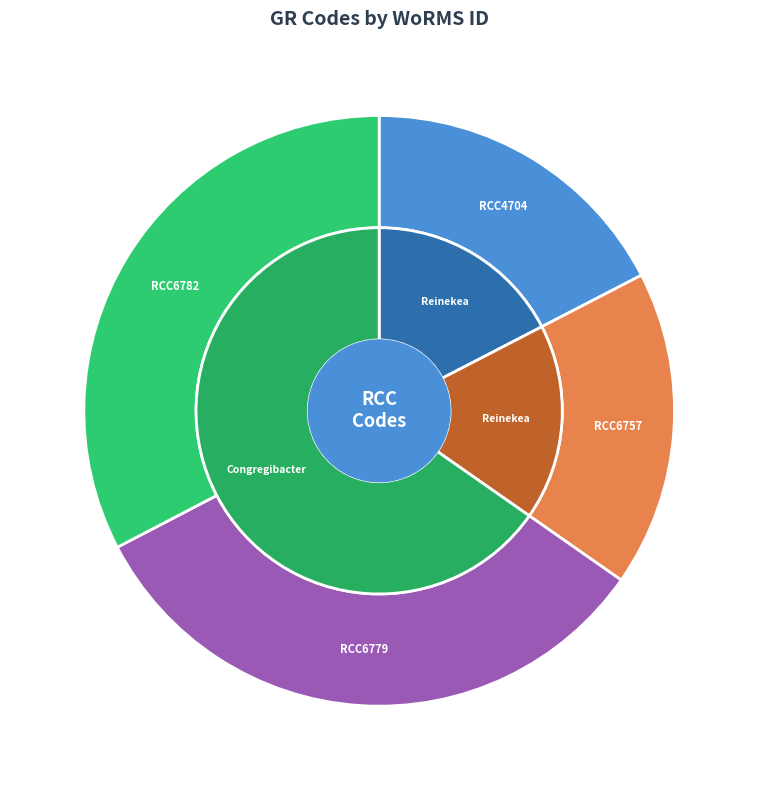

To the nearest percent, what portion does RCC6779 represent?

33%